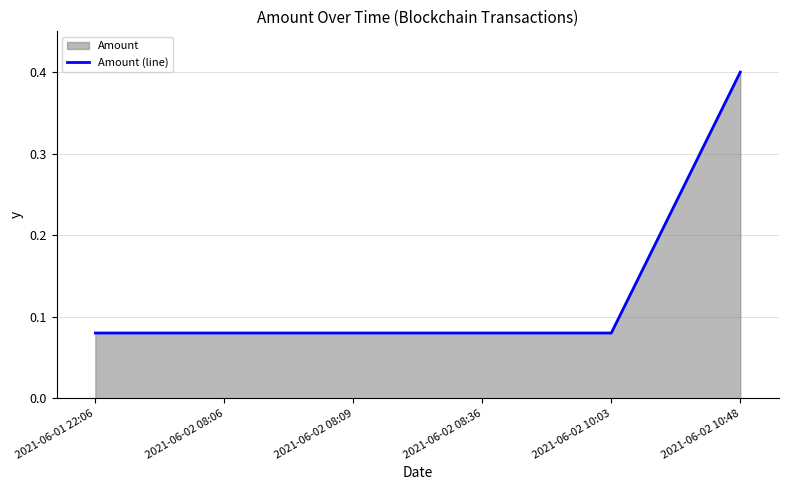

What is the sum of all values?

0.8